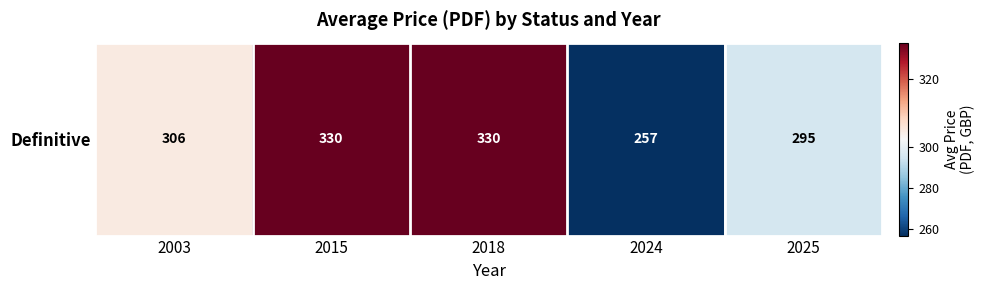

How many categories are shown in the chart?

5